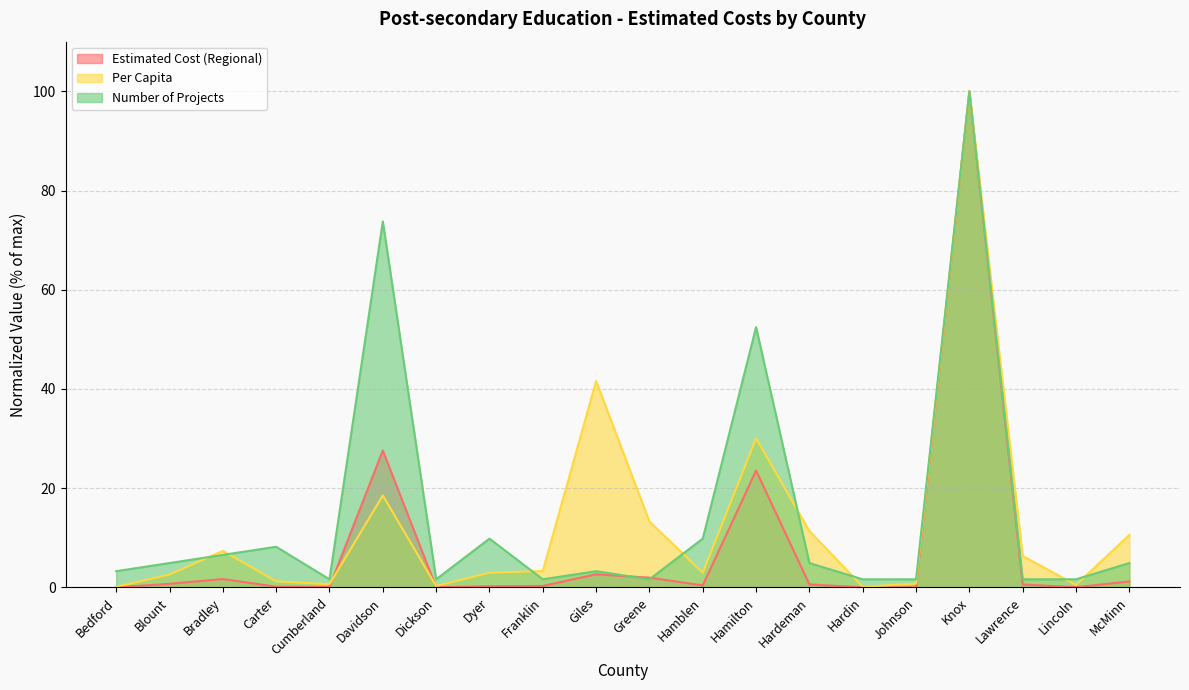

After their last crossing, which series has the higher values: Per Capita or Number of Projects?

Per Capita